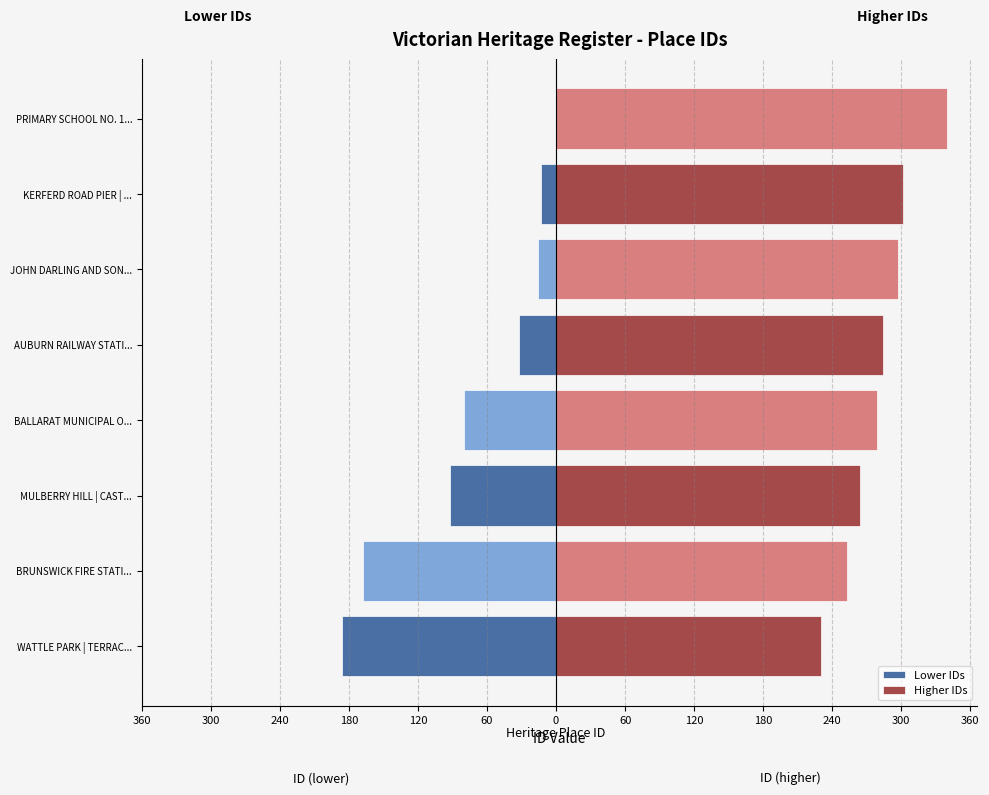

Which series has the largest total across all categories?

Higher IDs